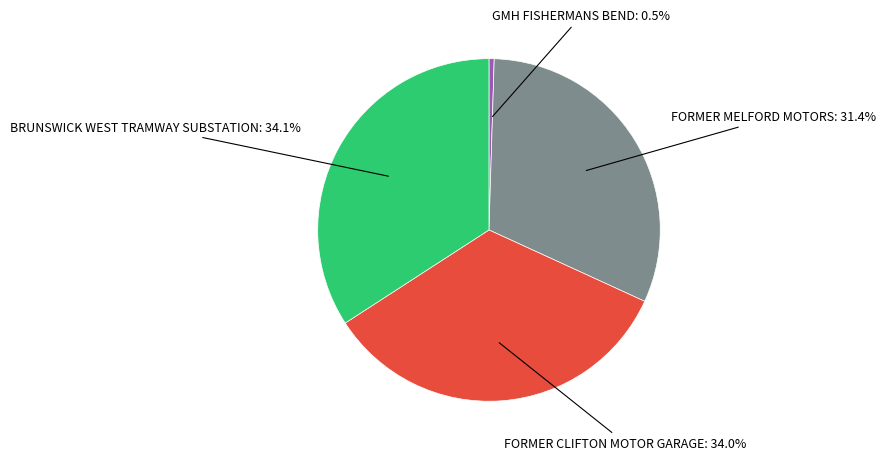

Is the sum of BRUNSWICK WEST TRAMWAY SUBSTATION: 34.1% and FORMER CLIFTON MOTOR GARAGE: 34.0% greater than half?

Yes